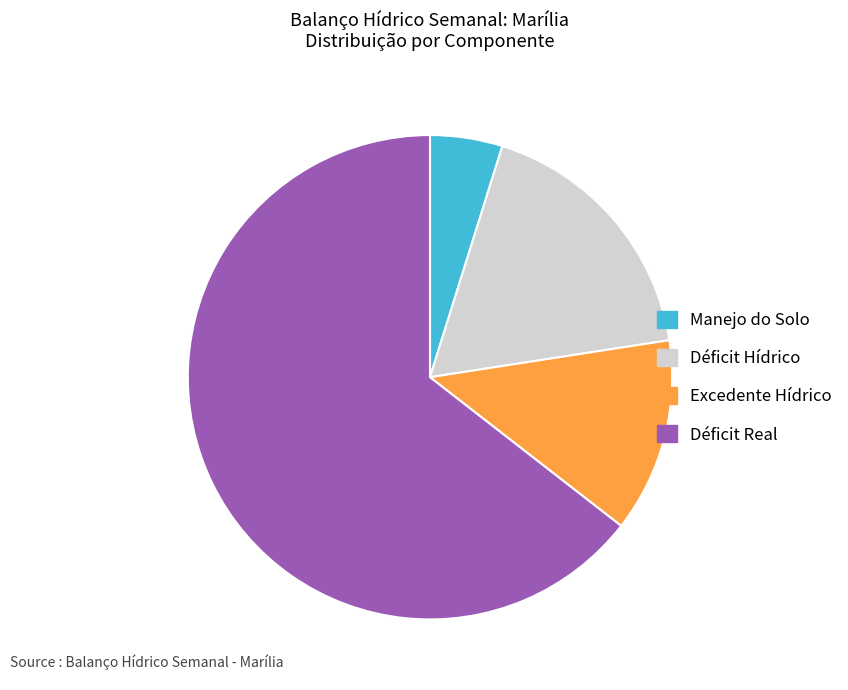

What is the smallest slice in the pie chart?

Manejo do Solo